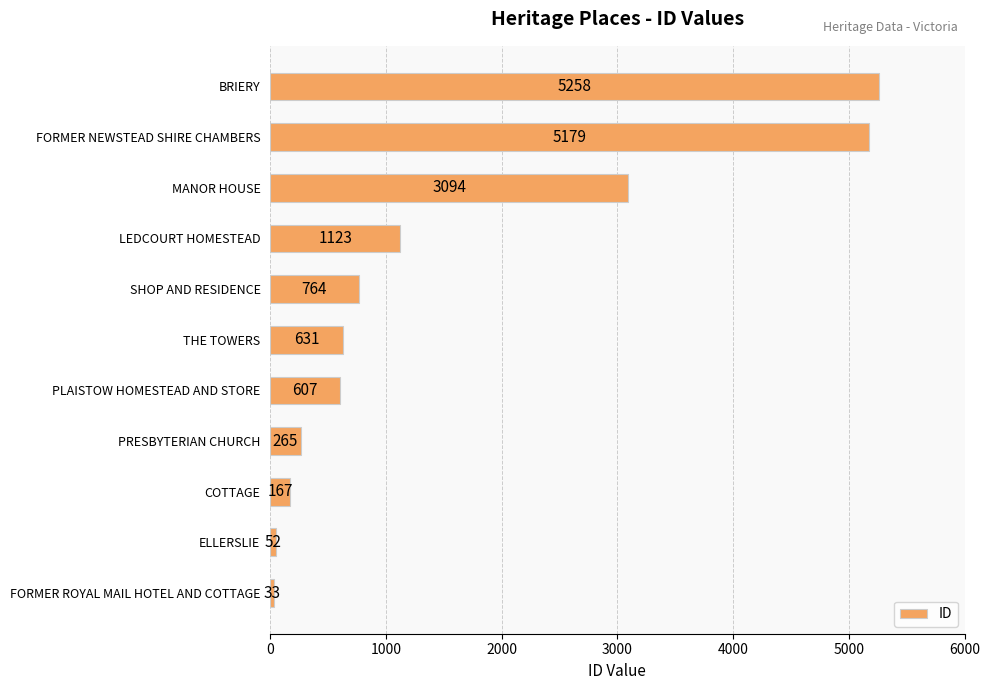

How many series are shown in this chart?

1